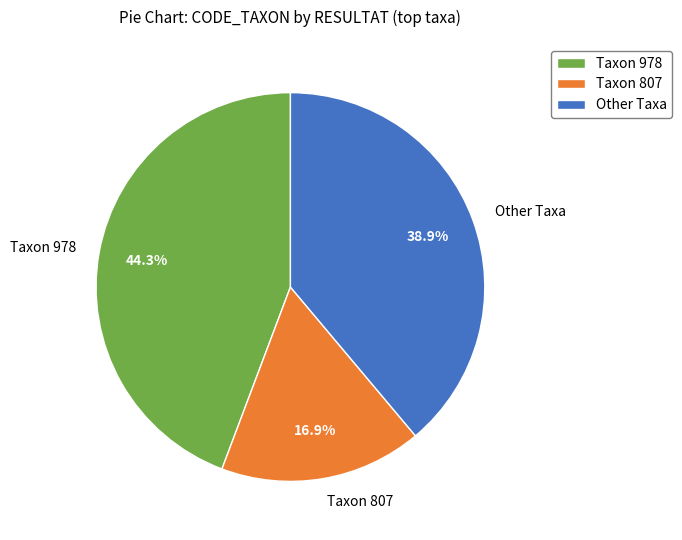

Is Other Taxa the majority of the pie?

No